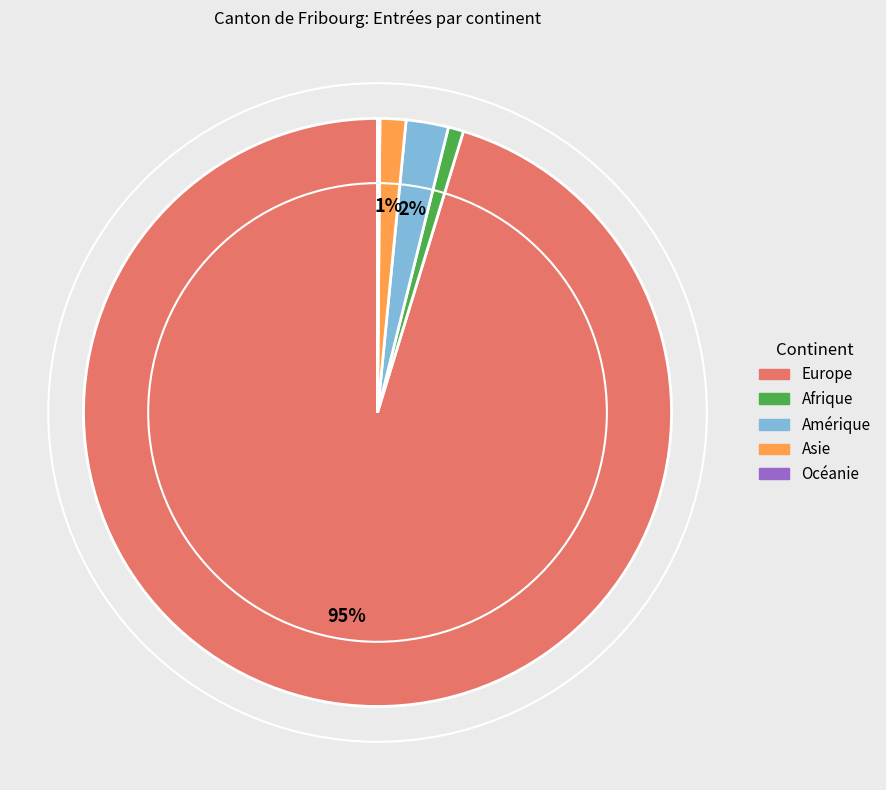

To the nearest percent, what portion does Afrique represent?

1%